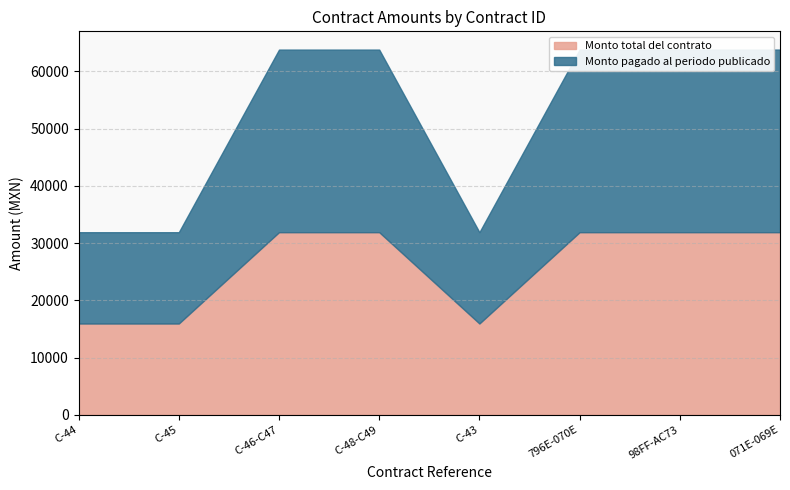

At which label does Monto pagado al periodo publicado reach its minimum?

C-44